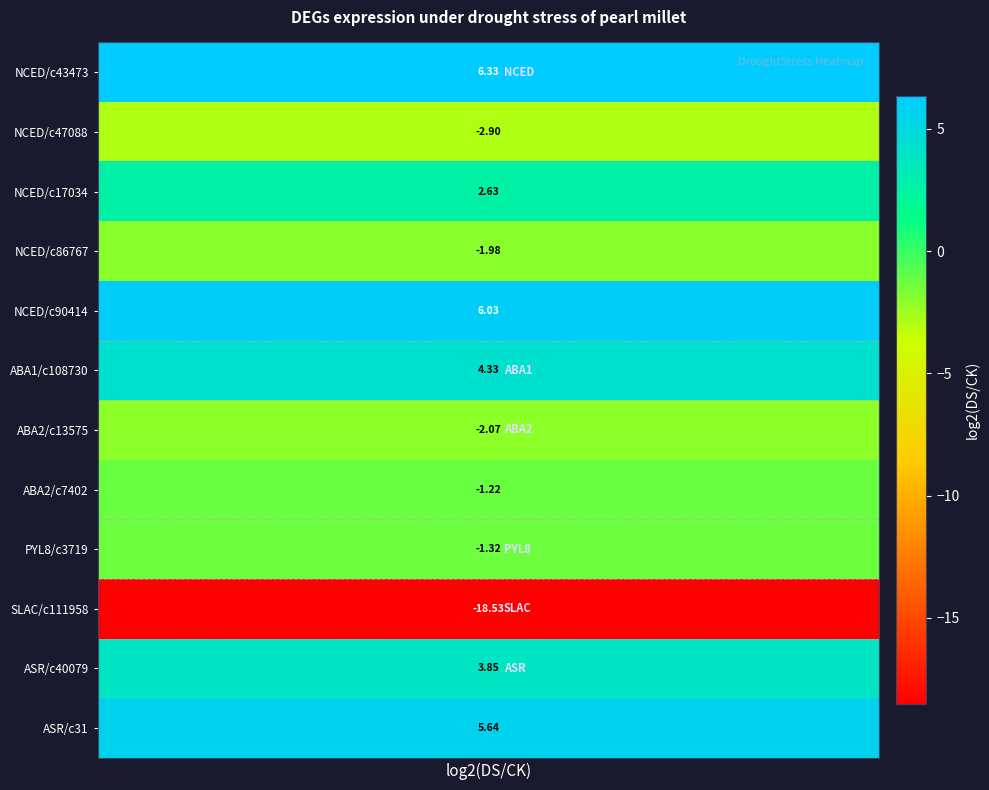

Rank the categories by value from highest to lowest.

NCED_i2_HQ_LWC_c43473, NCED_i2_LQ_LWC_c90414, ASR_i0_HQ_LWC_c31, ABA1_i2_LQ_LWC_c108730, ASR_i1_LQ_LWC_c40079, NCED_i2_HQ_LWC_c17034, ABA2_i1_HQ_LWC_c7402, PYL8_i2_LQ_LWC_c3719, NCED_i2_LQ_LWC_c86767, ABA2_i1_LQ_LWC_c13575, NCED_i2_LQ_LWC_c47088, SLAC_i2_LQ_LWC_c111958